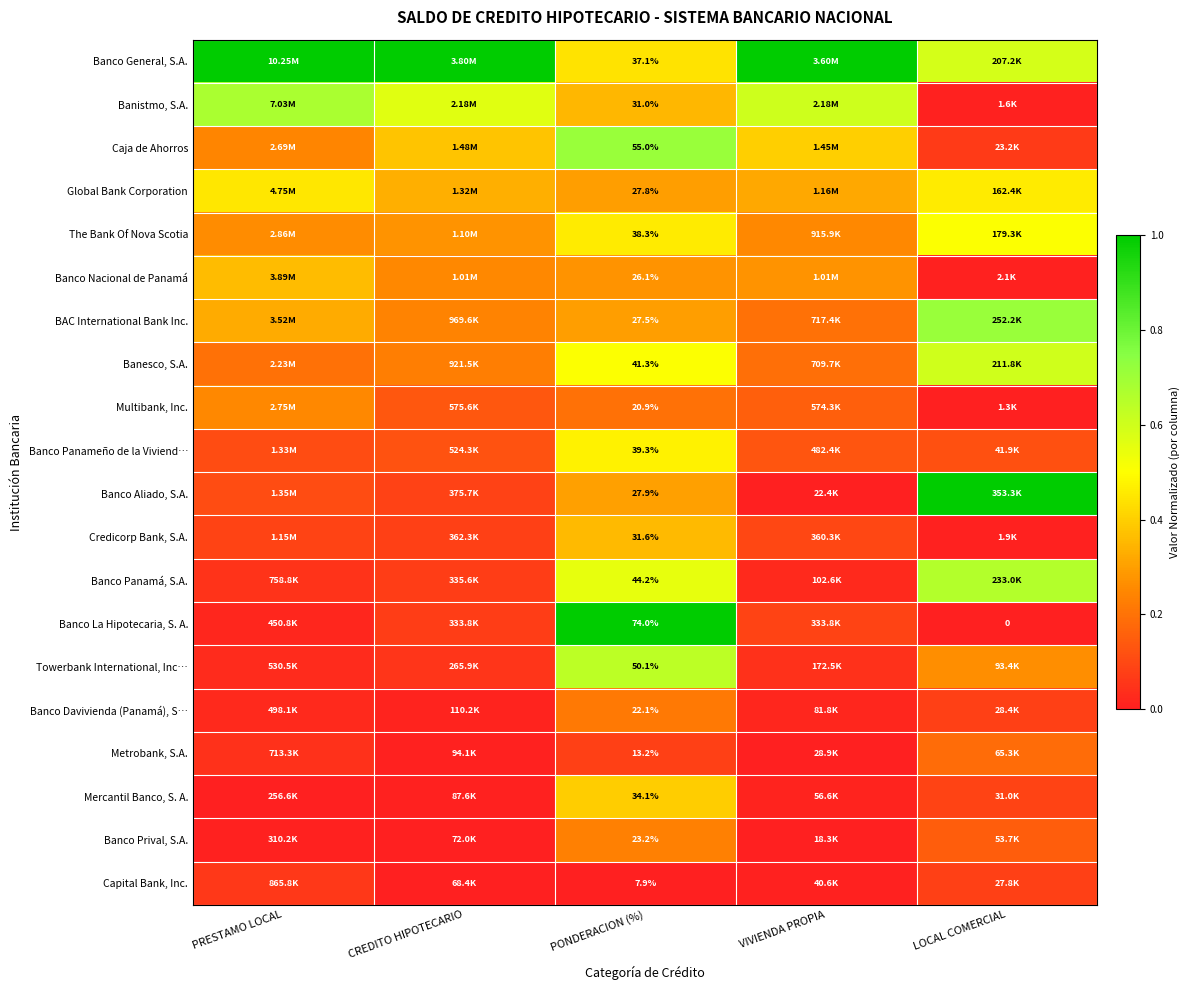

What is the approximate value of Towerbank International, Inc… at CREDITO HIPOTECARIO?

0.1